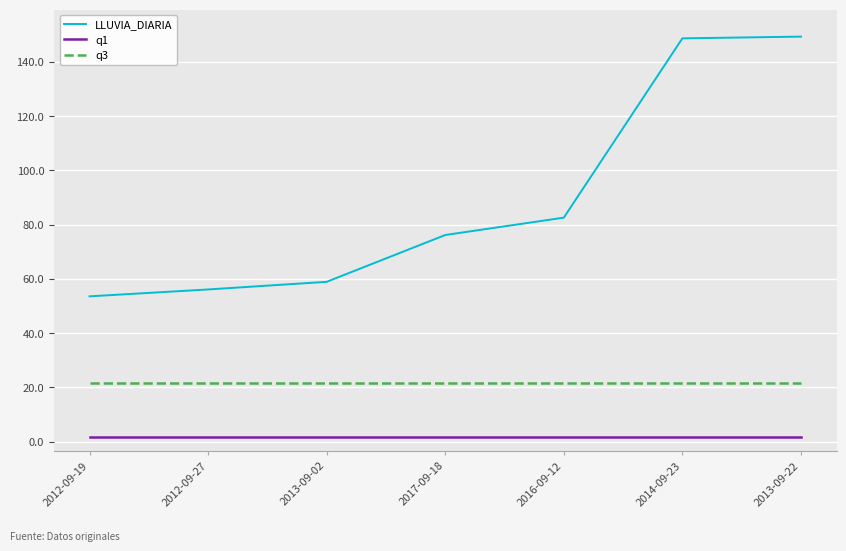

Which series changed the most between 2013-09-02 and 2014-09-23?

LLUVIA_DIARIA